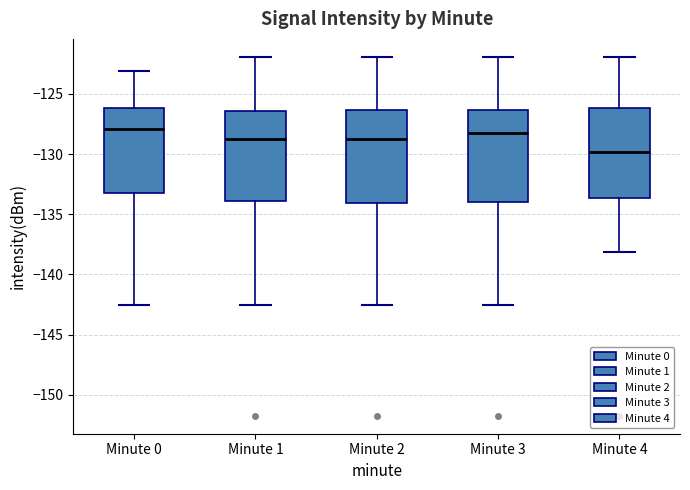

Reading left to right, transcribe this box plot: for each box, give where its median line is, the range the box spans, and where its two whiskers end, as read against the y-axis. The values are not printed on the chart, so give them approximately, as read against the axis.

Minute 0: median -128.0, box -133.0 to -126.0, whiskers -142.5 to -123.0
Minute 1: median -128.5, box -134.0 to -126.5, whiskers -142.5 to -122.0
Minute 2: median -128.5, box -134.0 to -126.5, whiskers -142.5 to -122.0
Minute 3: median -128.0, box -134.0 to -126.5, whiskers -142.5 to -122.0
Minute 4: median -130.0, box -133.5 to -126.0, whiskers -138.0 to -122.0